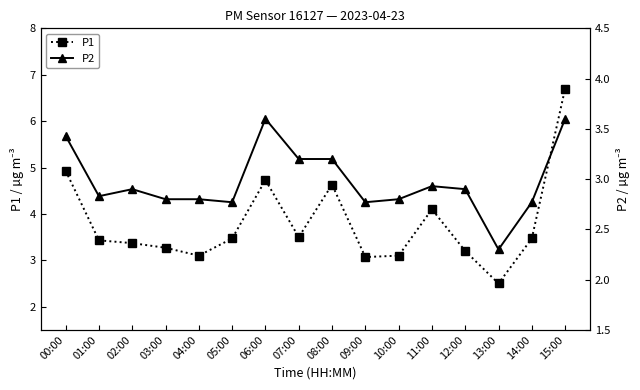

Which series has the widest spread of values?

P1